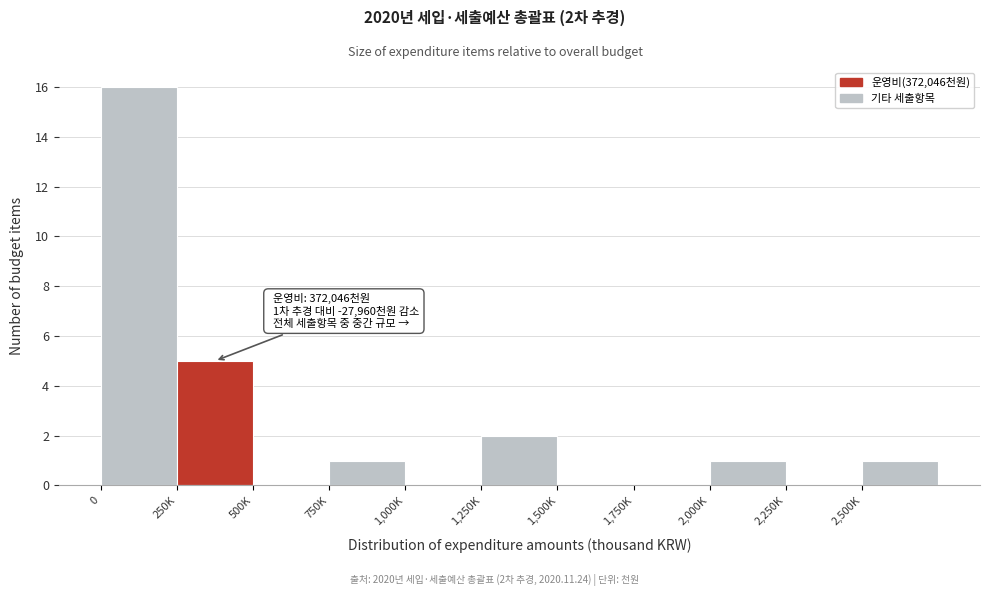

Reading left to right, what are all the values shown in this chart?

0=16	250K=5	500K=0	750K=1	1,000K=0	1,250K=2	1,500K=0	1,750K=0	2,000K=1	2,250K=0	2,500K=1